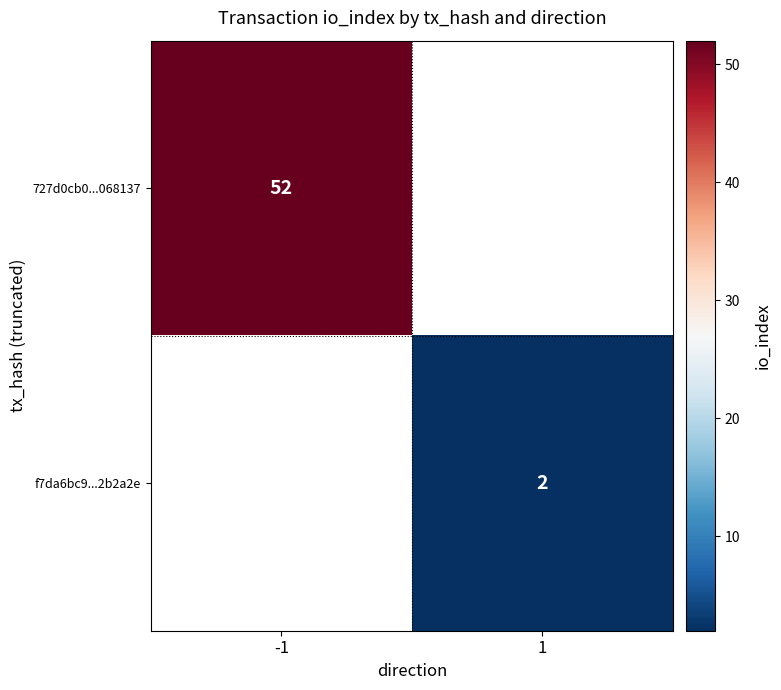

Which category has the lowest value across all series?

1